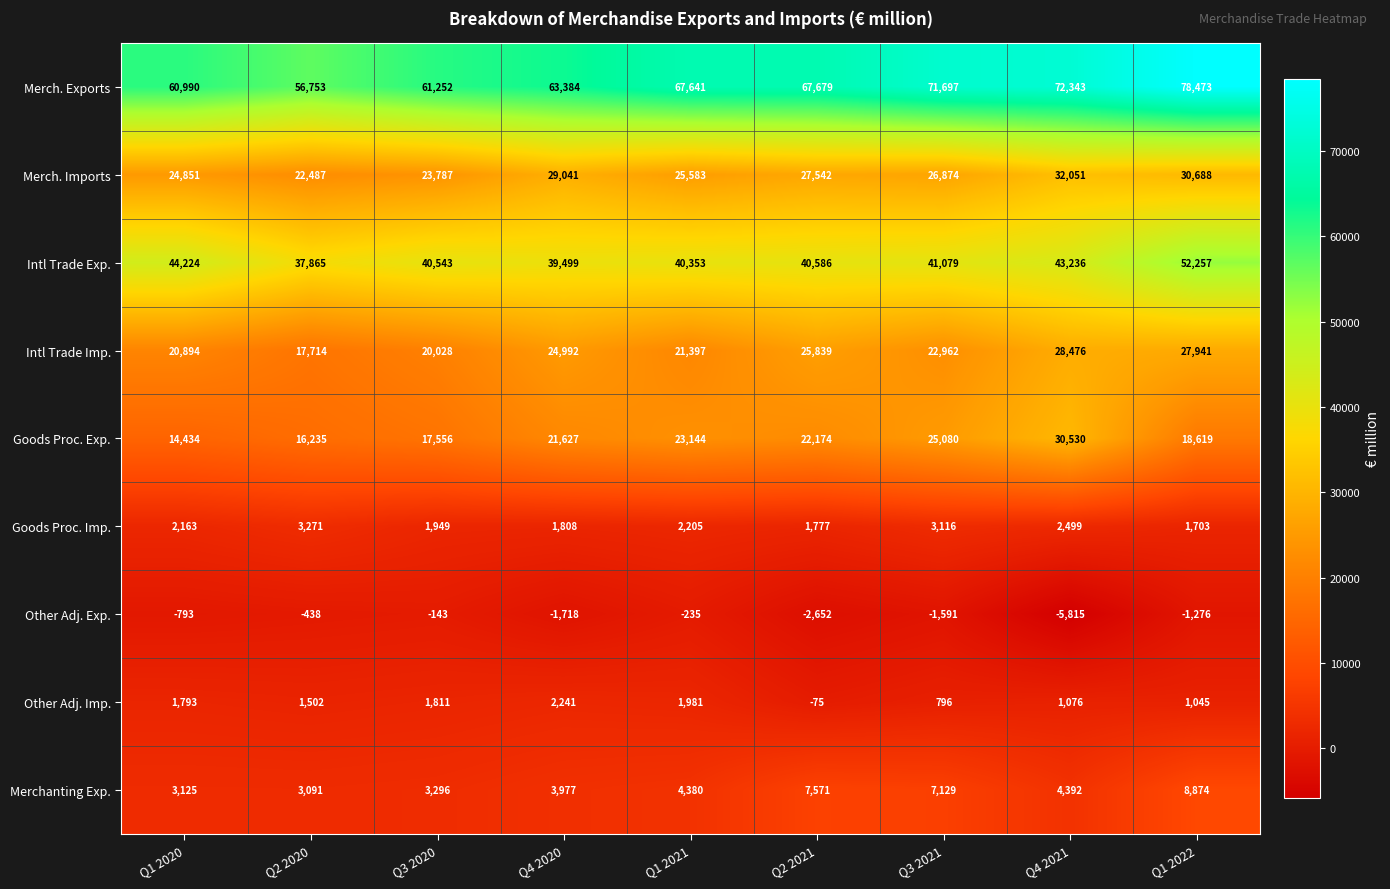

How many values in the Merchanting Exp. series are below 4380?

4